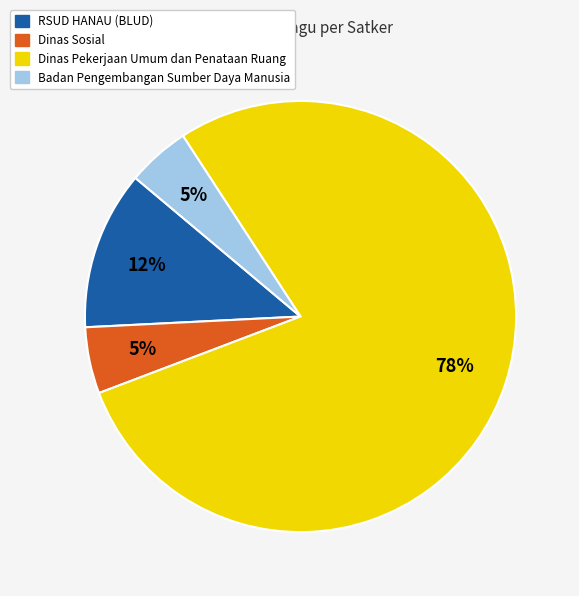

How many segments does this pie chart have?

4